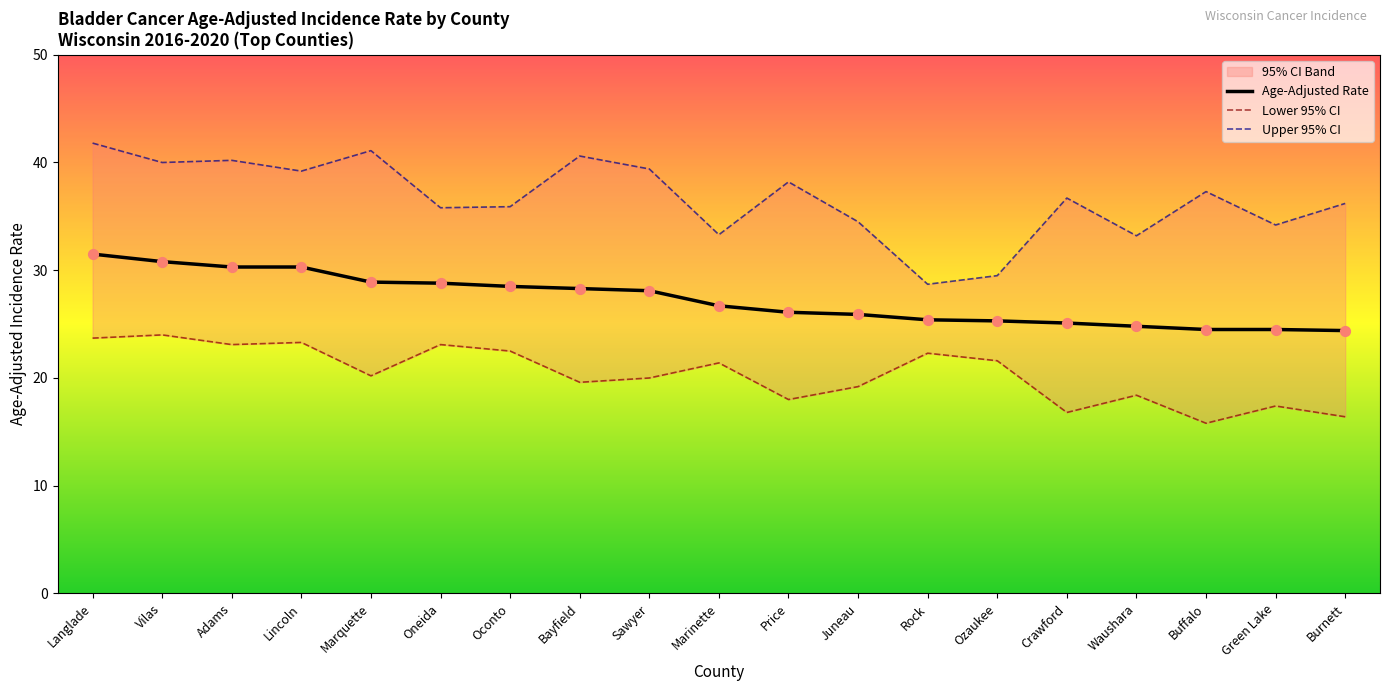

Is the value of Upper 95% CI at Adams greater than the value of Age-Adjusted Rate at Sawyer?

Yes